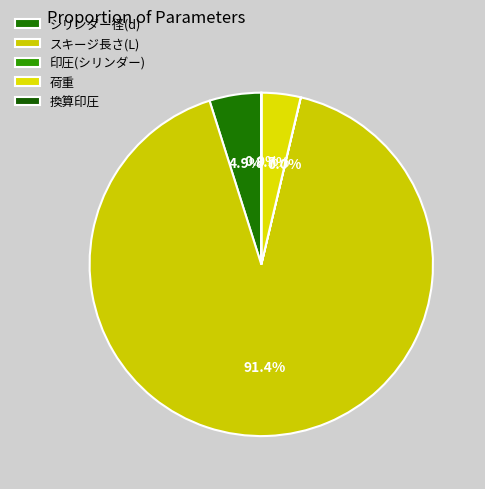

Which slice is the largest?

スキージ長さ(L)